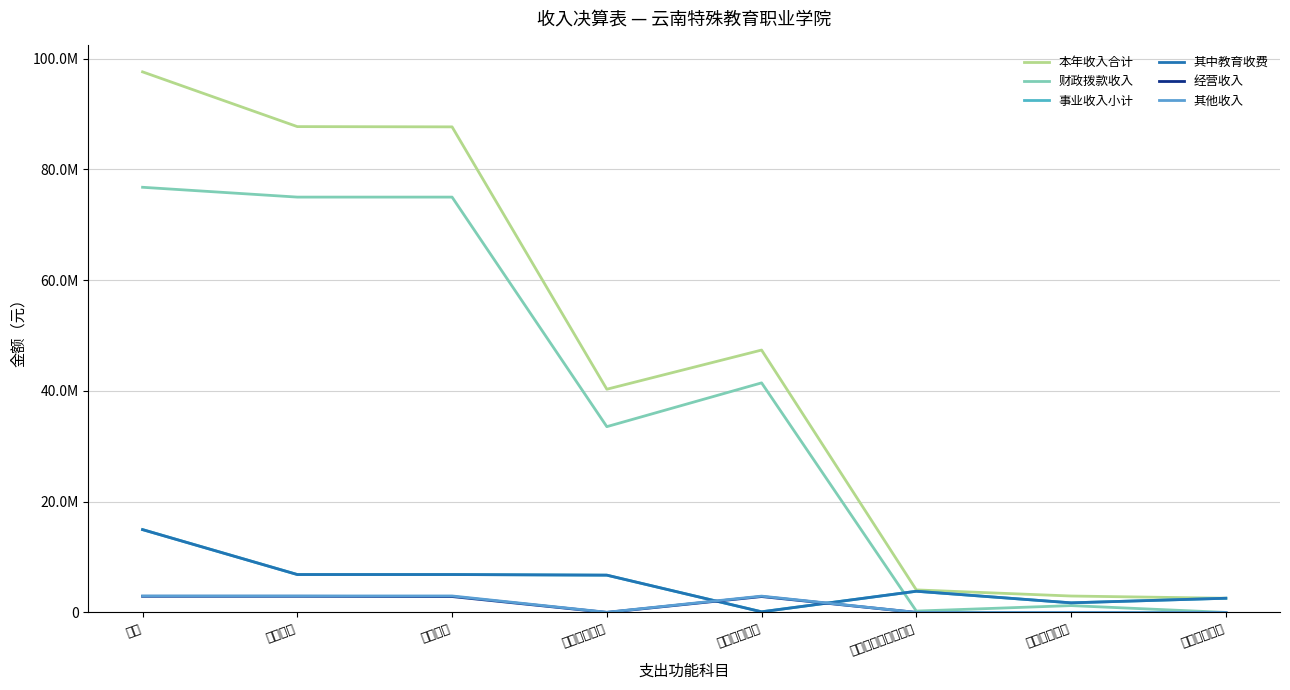

True or false: 其中教育收费 has a value of 3551012.9 at 住房保障支出.

False